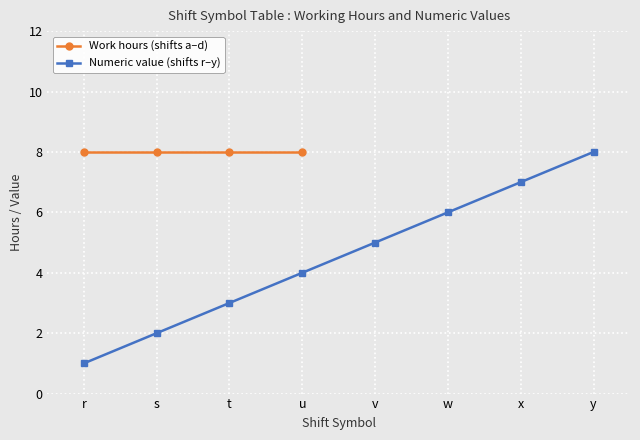

What is the minimum value shown in the chart?

1